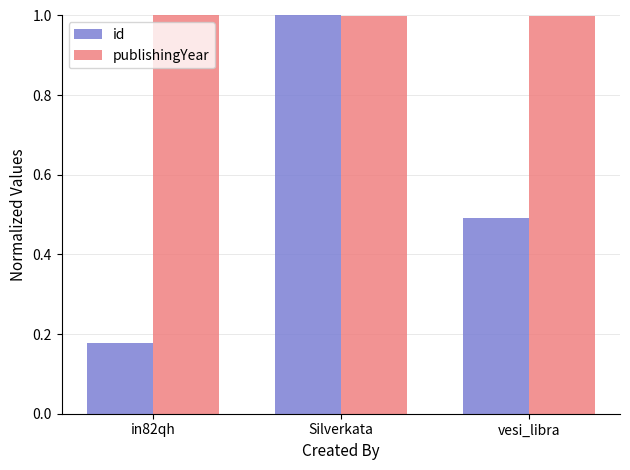

What position from the right is Silverkata?

2